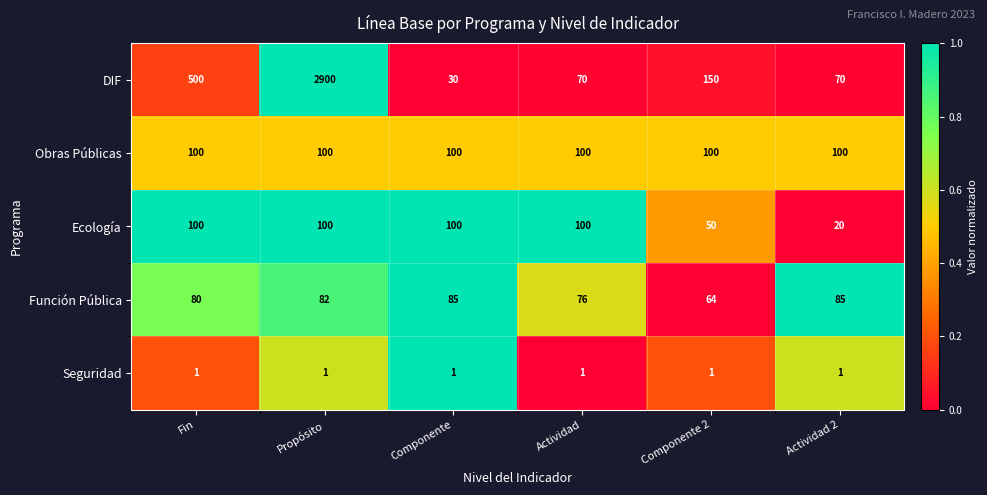

What is the sum of all DIF values?

3720